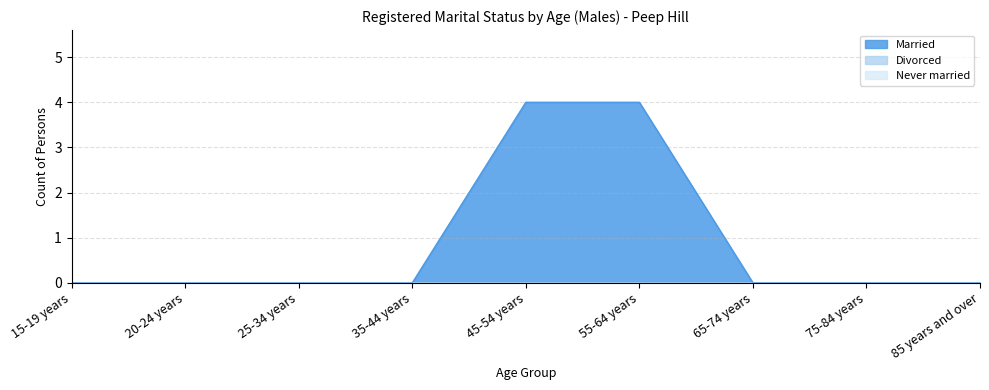

At how many categories does at least one series exceed 2?

2